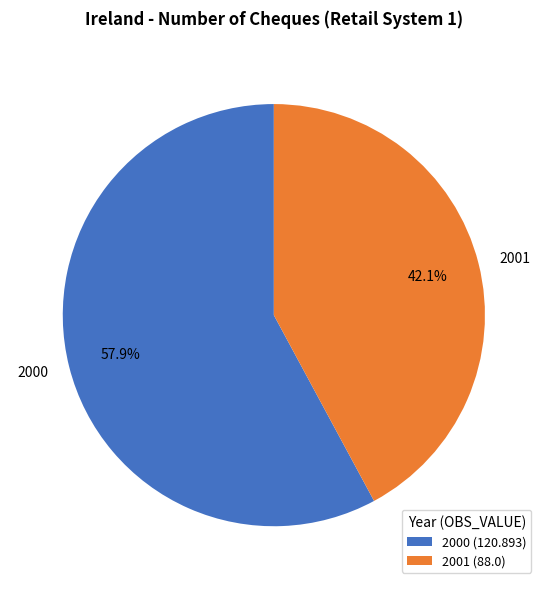

Does any single category account for the majority?

Yes